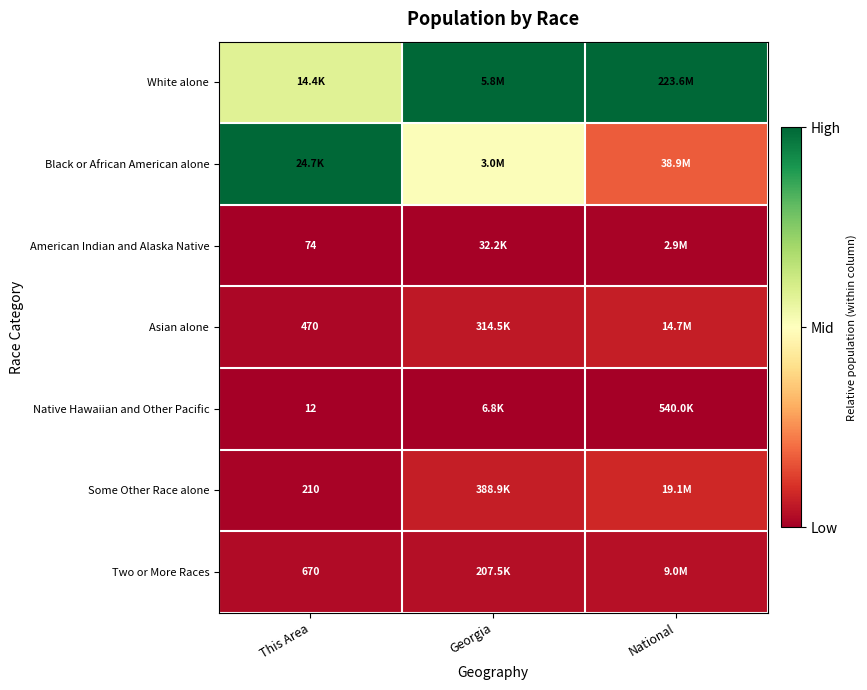

Rank the categories by Two or More Races value from lowest to highest.

This Area, Georgia, National